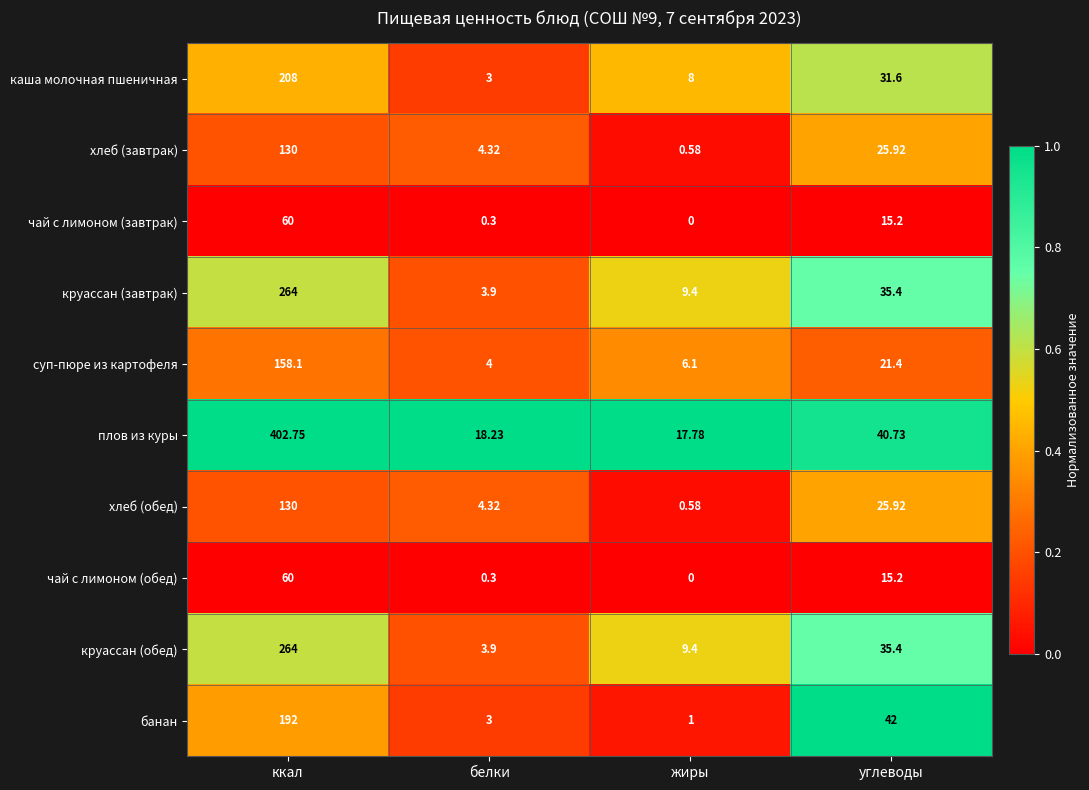

What is the total value across all series at жиры?

52.8